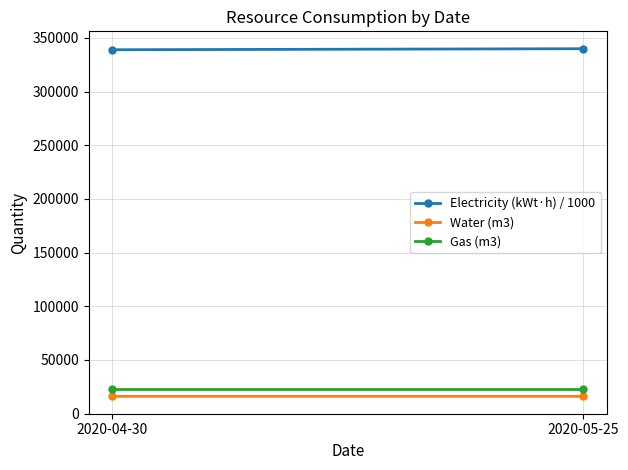

At how many categories does at least one series exceed 118345?

2